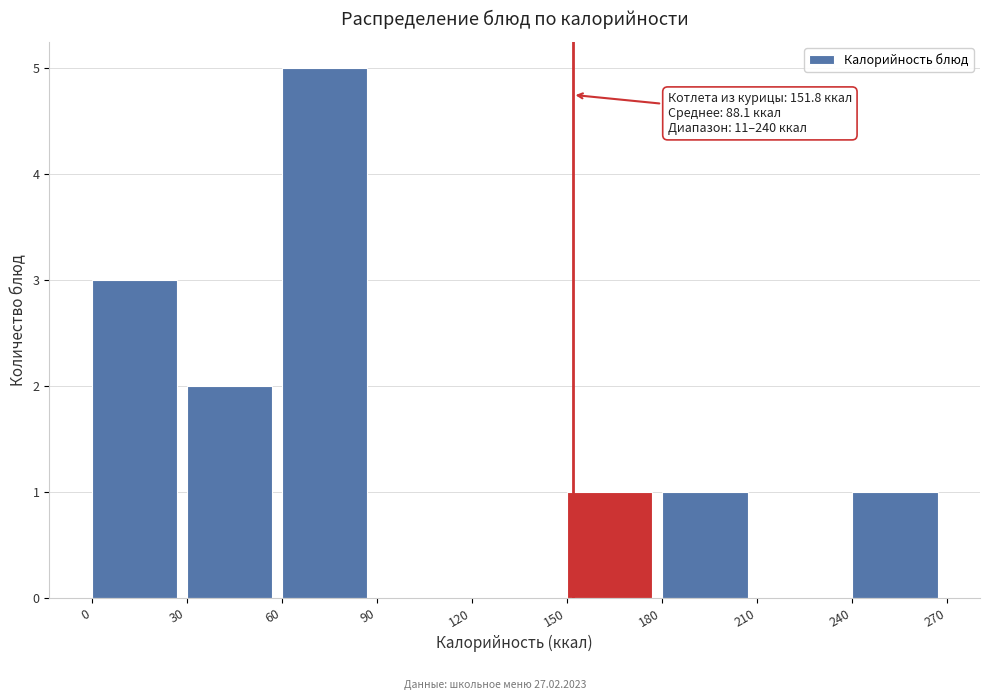

Over which range of the x-axis is the bar tallest?

60 to 90